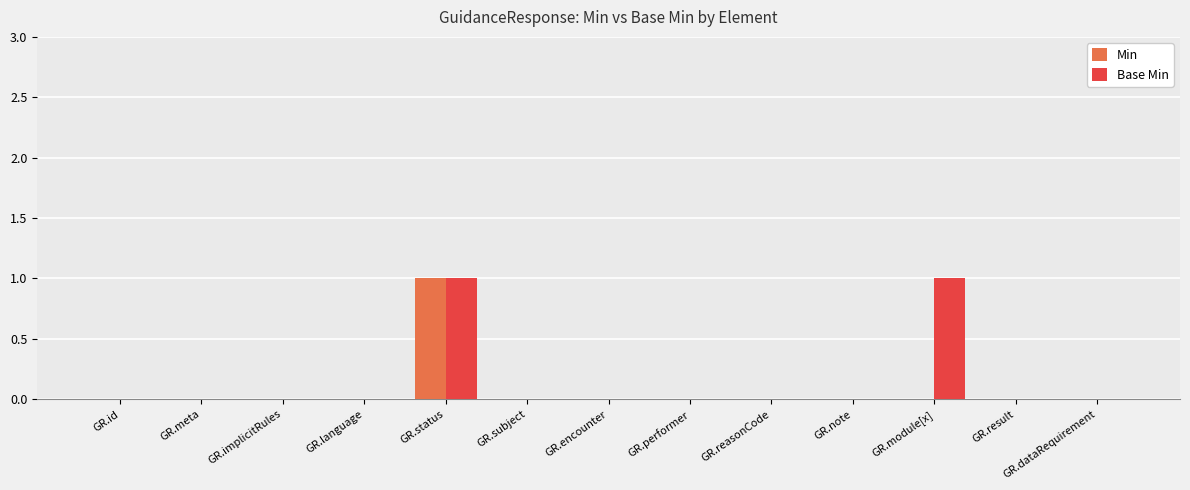

The value of Min at GR.status is 0. True or false?

False